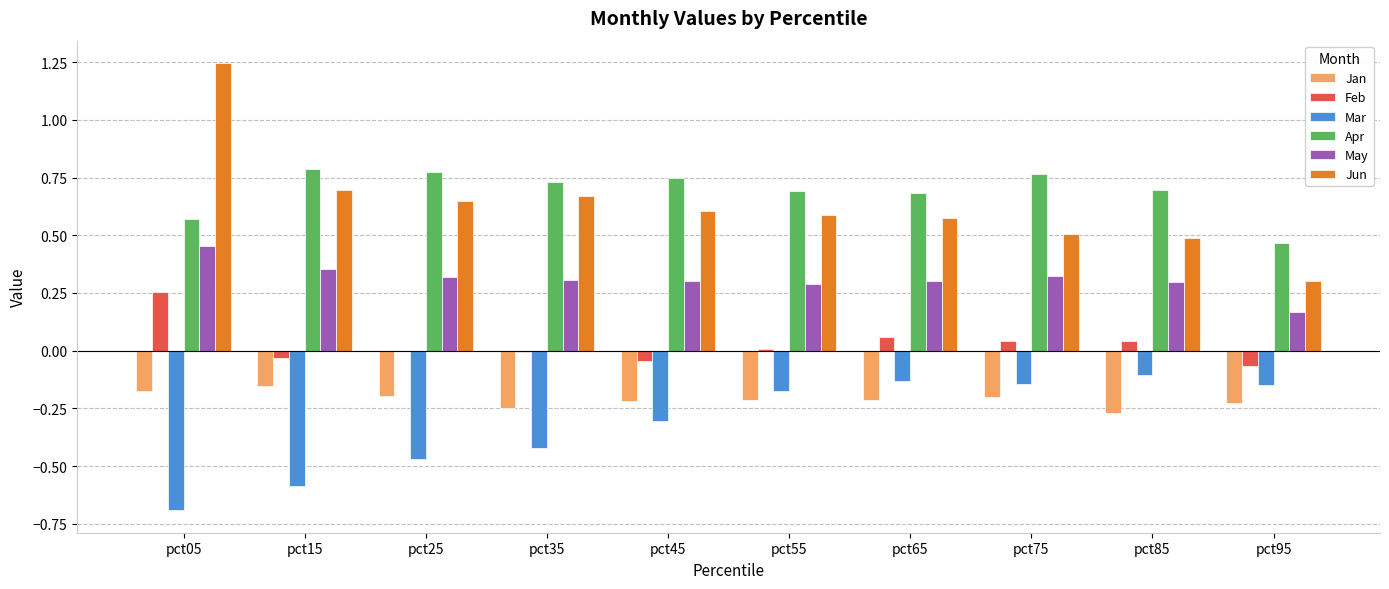

How many groups of bars are there?

10